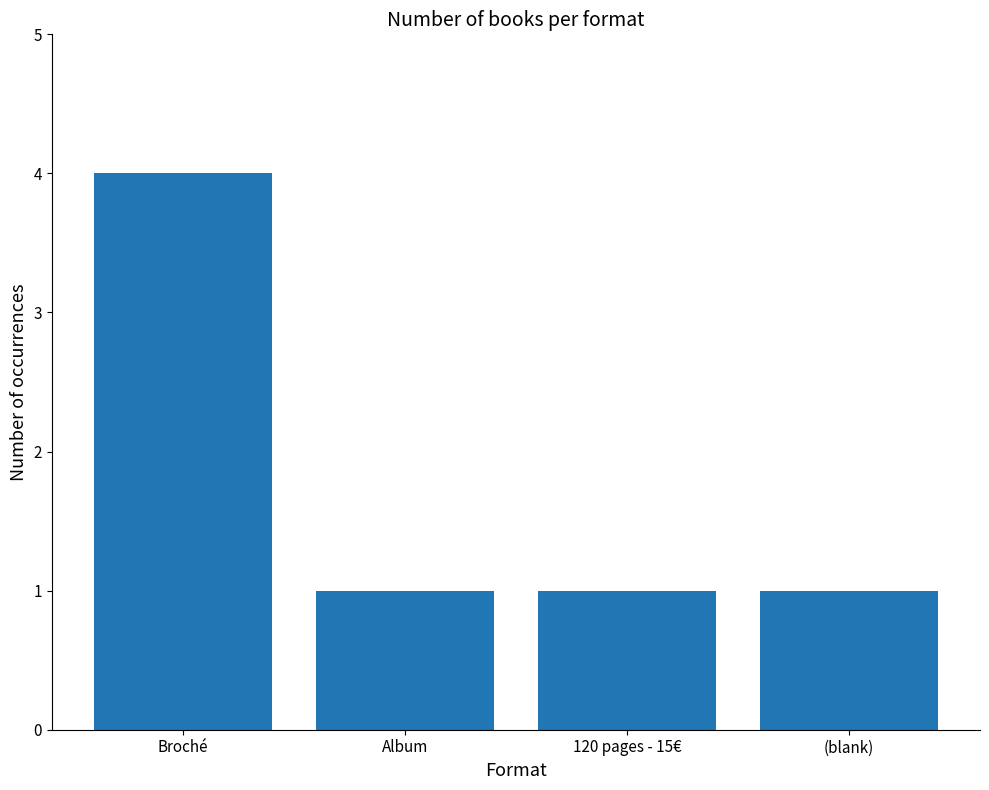

Which label corresponds to the largest value in the chart?

Broché